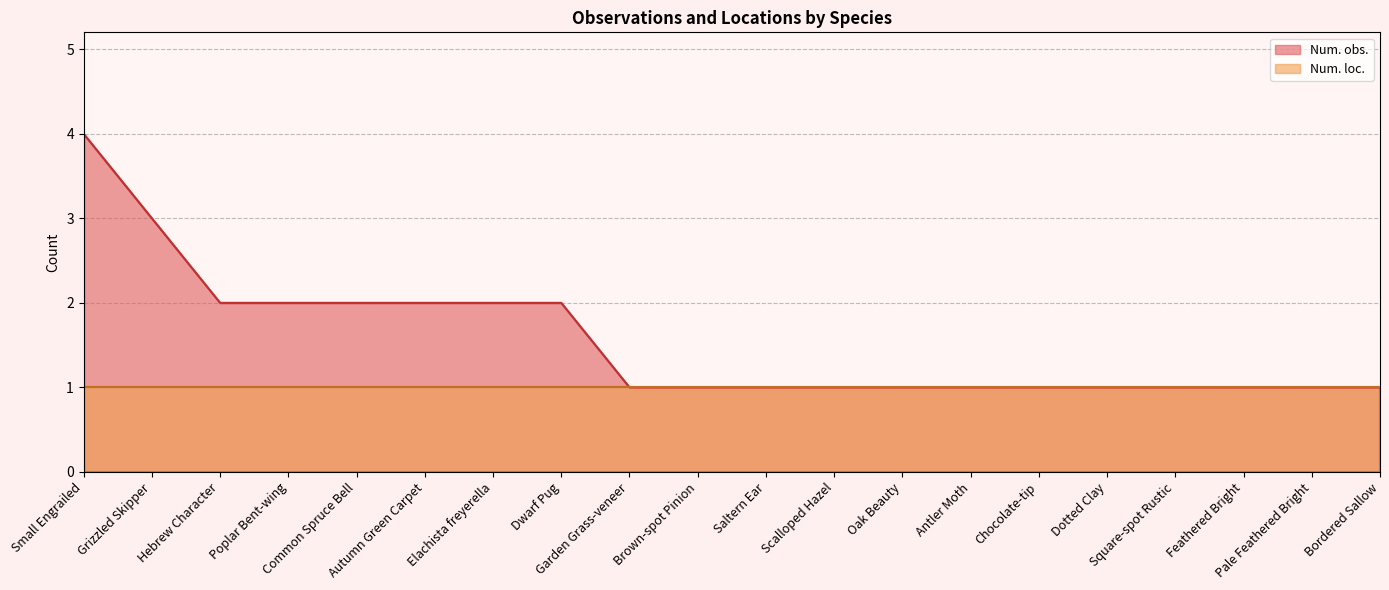

What is the greatest value displayed?

4